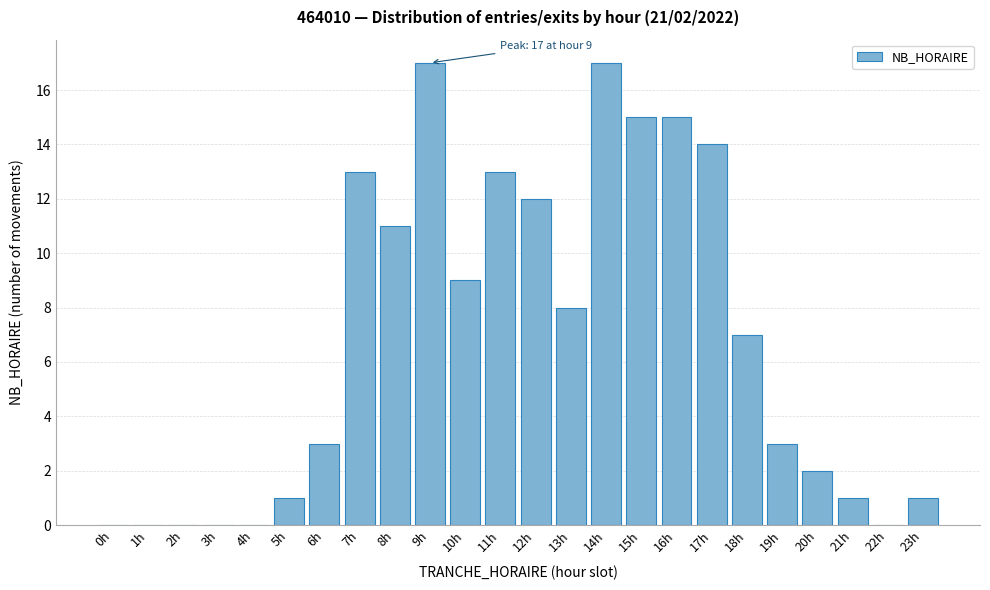

Reading left to right, extract all data points from this chart.

0h=0	1h=0	2h=0	3h=0	4h=0	5h=1	6h=3	7h=13	8h=11	9h=17	10h=9	11h=13	12h=12	13h=8	14h=17	15h=15	16h=15	17h=14	18h=7	19h=3	20h=2	21h=1	22h=0	23h=1